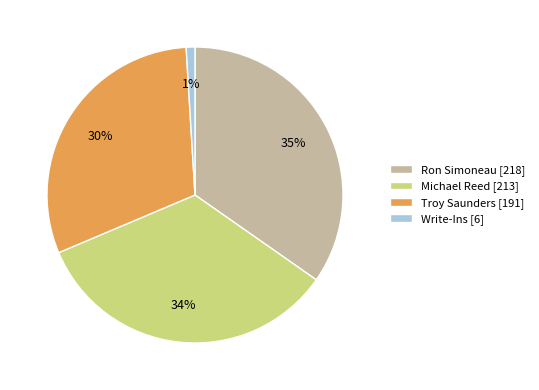

True or false: Troy Saunders accounts for 30% of the total.

True